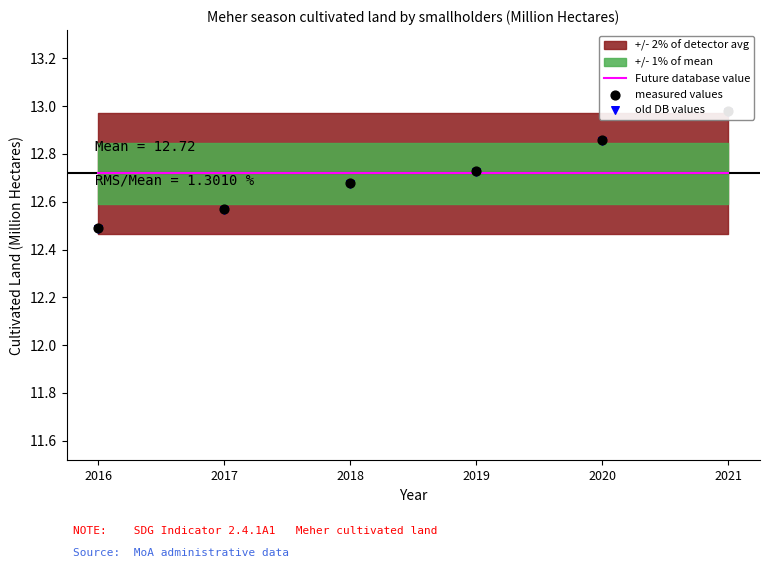

Is the value of Future database value at 2016 greater than the value of measured values at 2016?

Yes